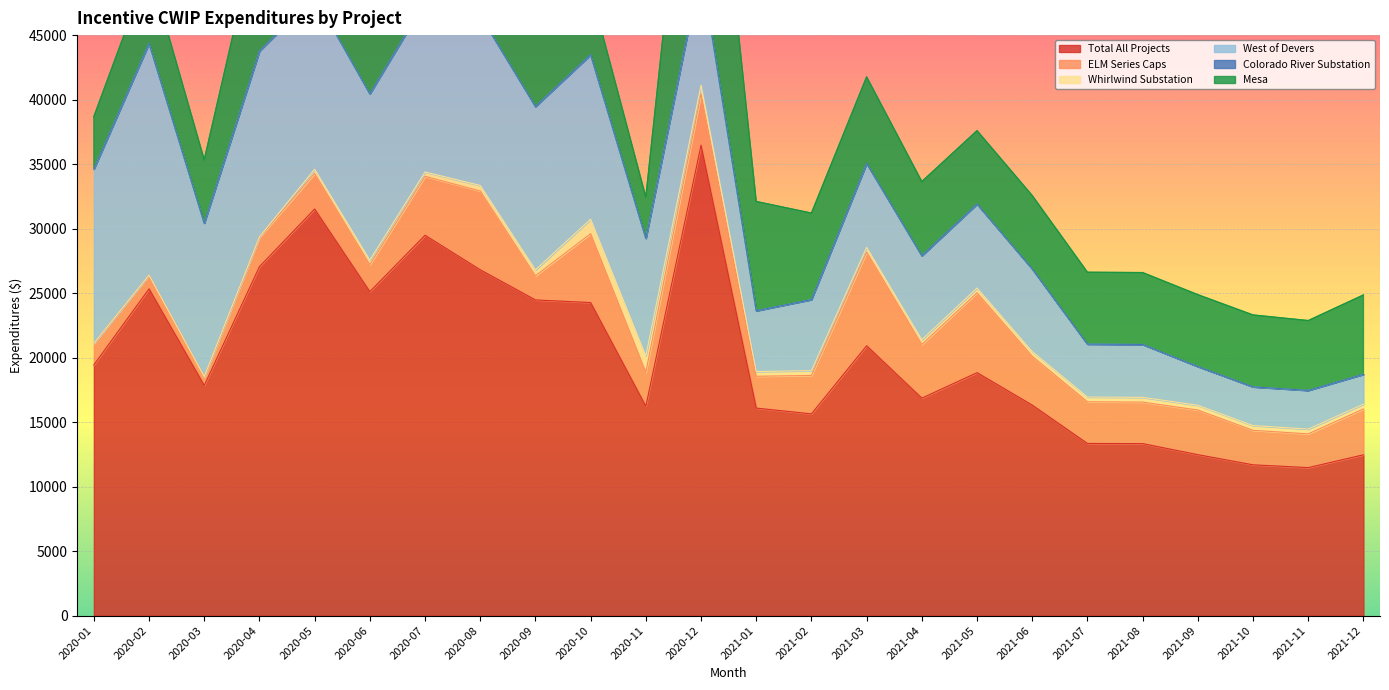

What is the label of the 16th point from the left?

2021-04